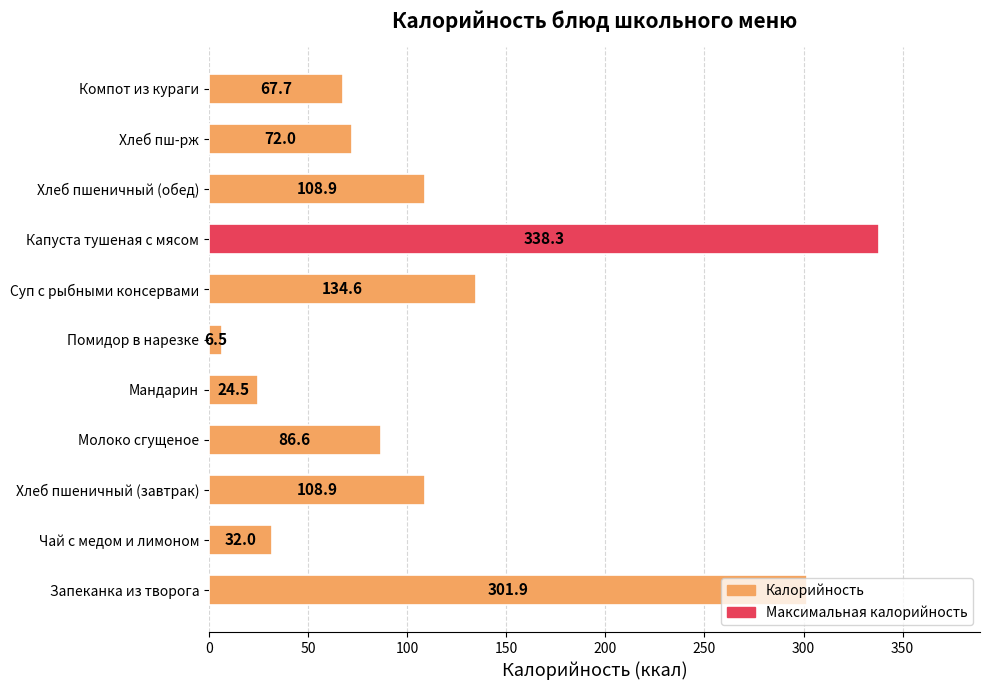

How many data points are above 86?

6